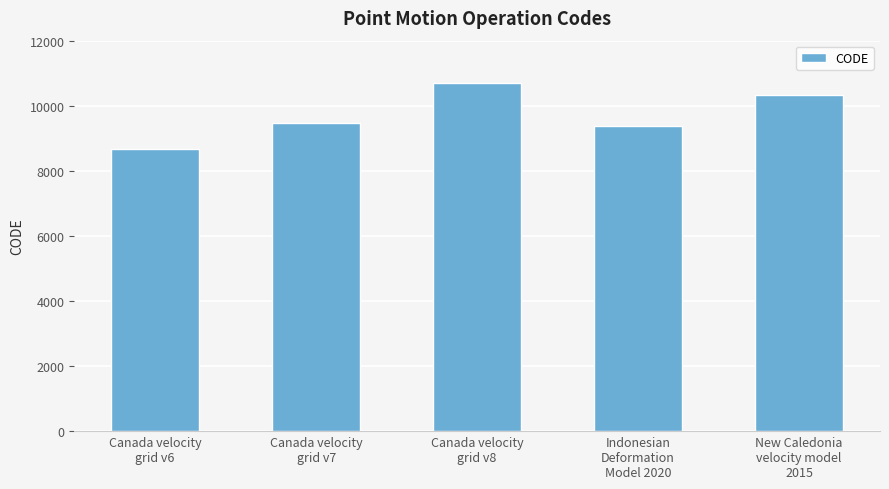

What is the value of the 5th bar from the left?

10323